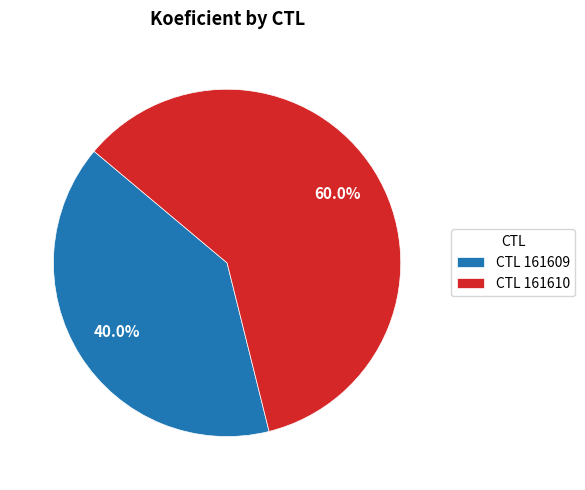

How much of the chart is everything except CTL 161610?

40.0%